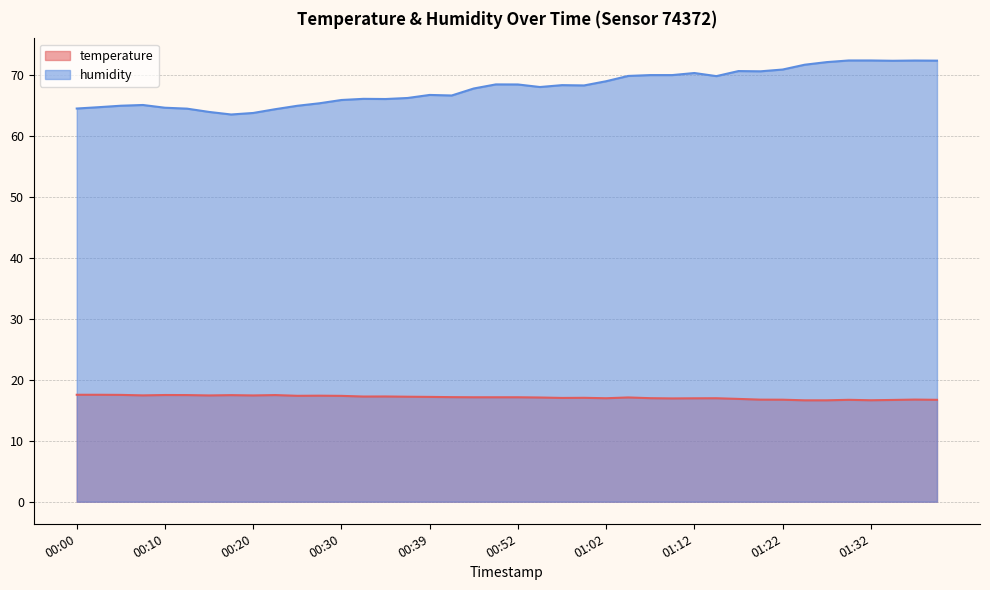

Which series has the largest range (max minus min)?

humidity